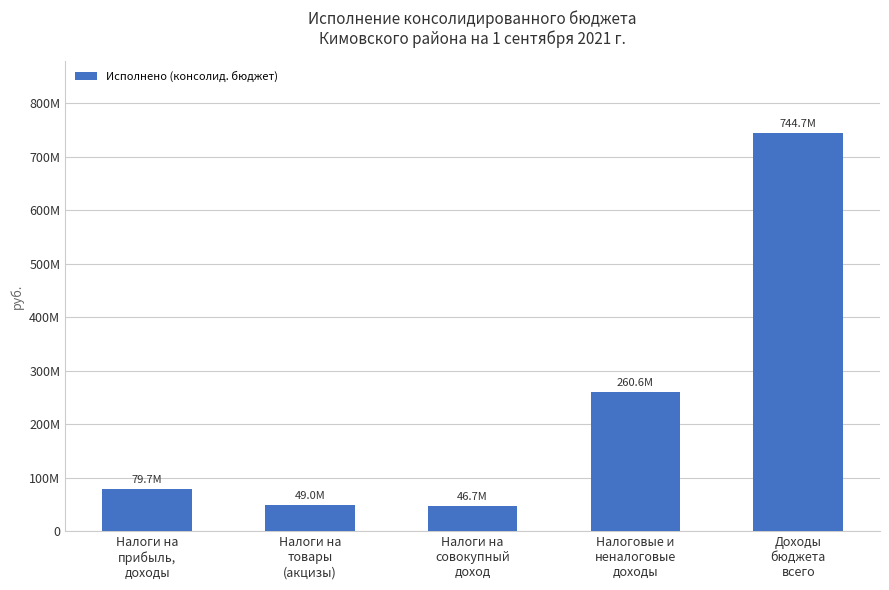

What is the ratio of the value at Налоги на
прибыль,
доходы to the value at Доходы
бюджета
всего?

0.1